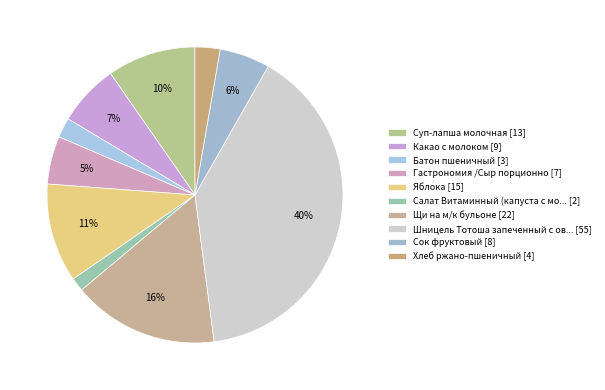

How many slices are in this pie chart?

10